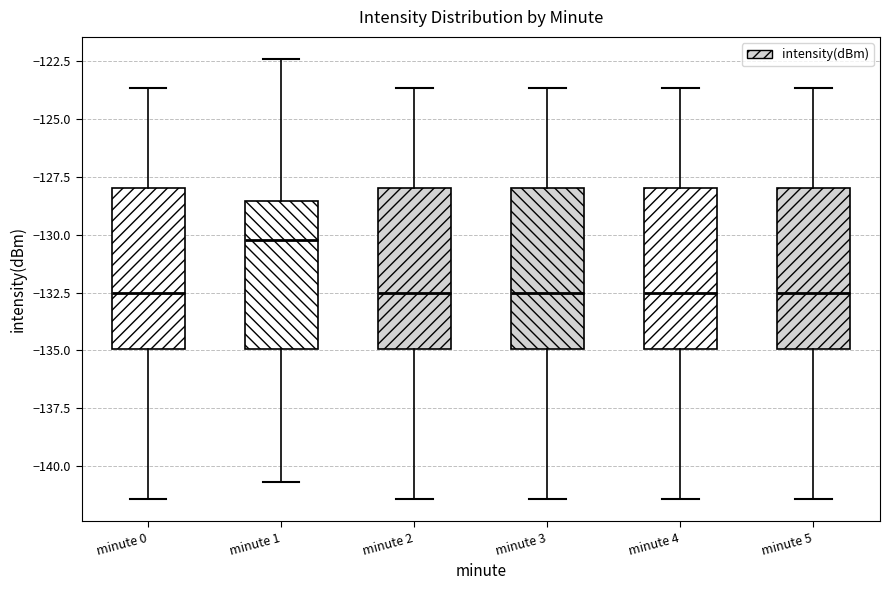

Reading left to right, transcribe this box plot: for each box, give where its median line is, the range the box spans, and where its two whiskers end, as read against the y-axis. The values are not printed on the chart, so give them approximately, as read against the axis.

minute 0: median -132.5, box -135.0 to -128.0, whiskers -141.5 to -123.5
minute 1: median -130.0, box -135.0 to -128.5, whiskers -140.5 to -122.5
minute 2: median -132.5, box -135.0 to -128.0, whiskers -141.5 to -123.5
minute 3: median -132.5, box -135.0 to -128.0, whiskers -141.5 to -123.5
minute 4: median -132.5, box -135.0 to -128.0, whiskers -141.5 to -123.5
minute 5: median -132.5, box -135.0 to -128.0, whiskers -141.5 to -123.5